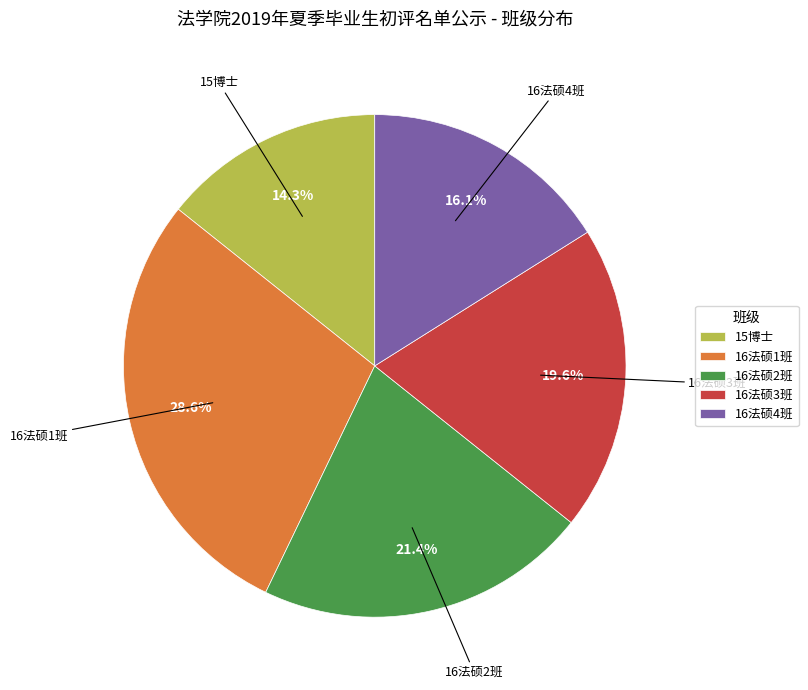

Count the number of slices in the pie.

5